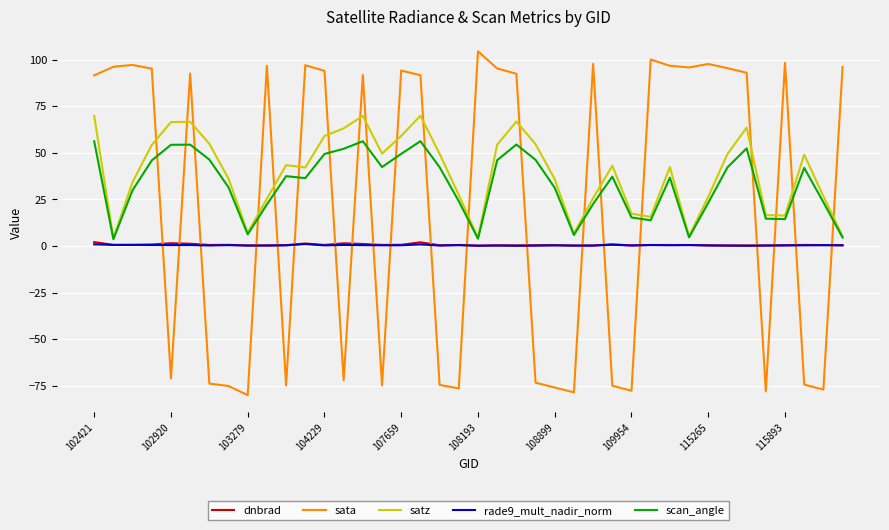

What is the lowest value of the satz series?

4.2